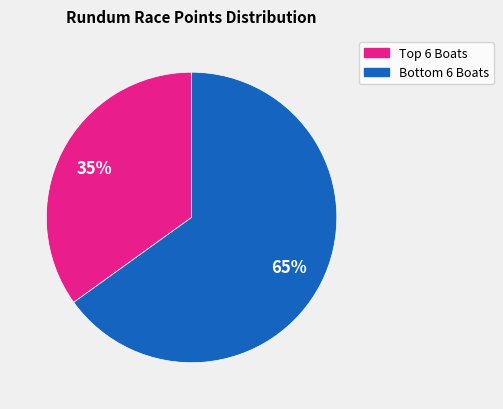

Is there any slice that represents more than half of the pie?

Yes